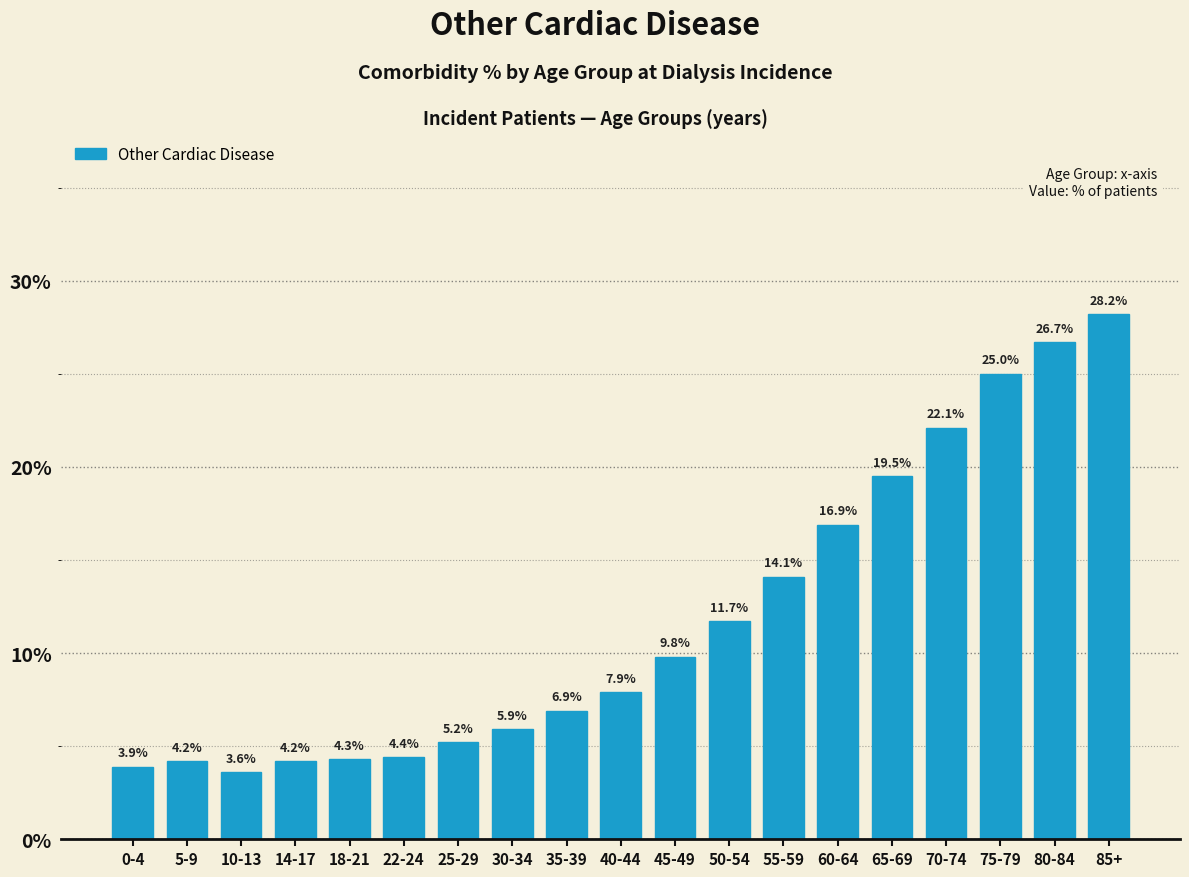

Reading left to right, extract all data points from this chart.

0-4=3.9	5-9=4.2	10-13=3.6	14-17=4.2	18-21=4.3	22-24=4.4	25-29=5.2	30-34=5.9	35-39=6.9	40-44=7.9	45-49=9.8	50-54=11.7	55-59=14.1	60-64=16.9	65-69=19.5	70-74=22.1	75-79=25.0	80-84=26.7	85+=28.2